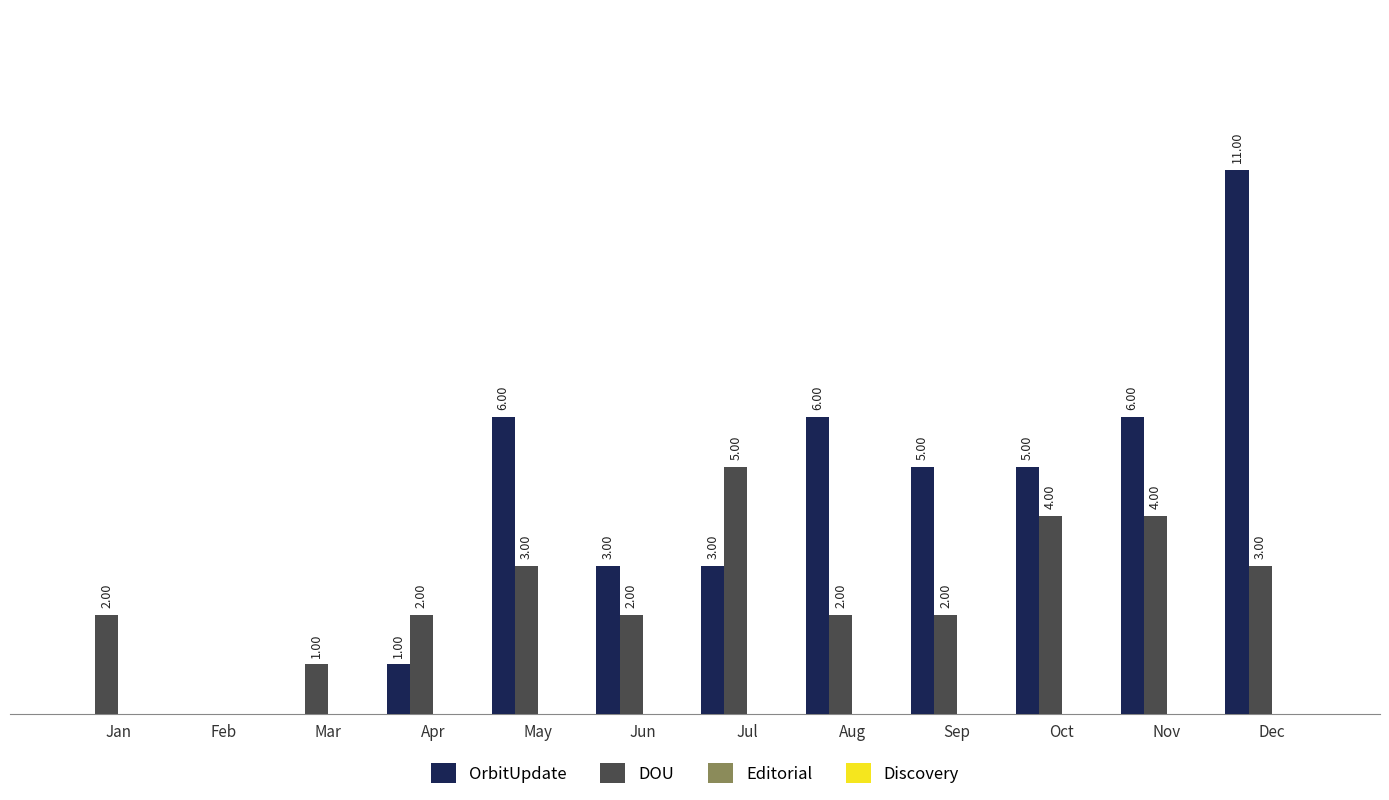

At which label does OrbitUpdate first exceed 5?

May